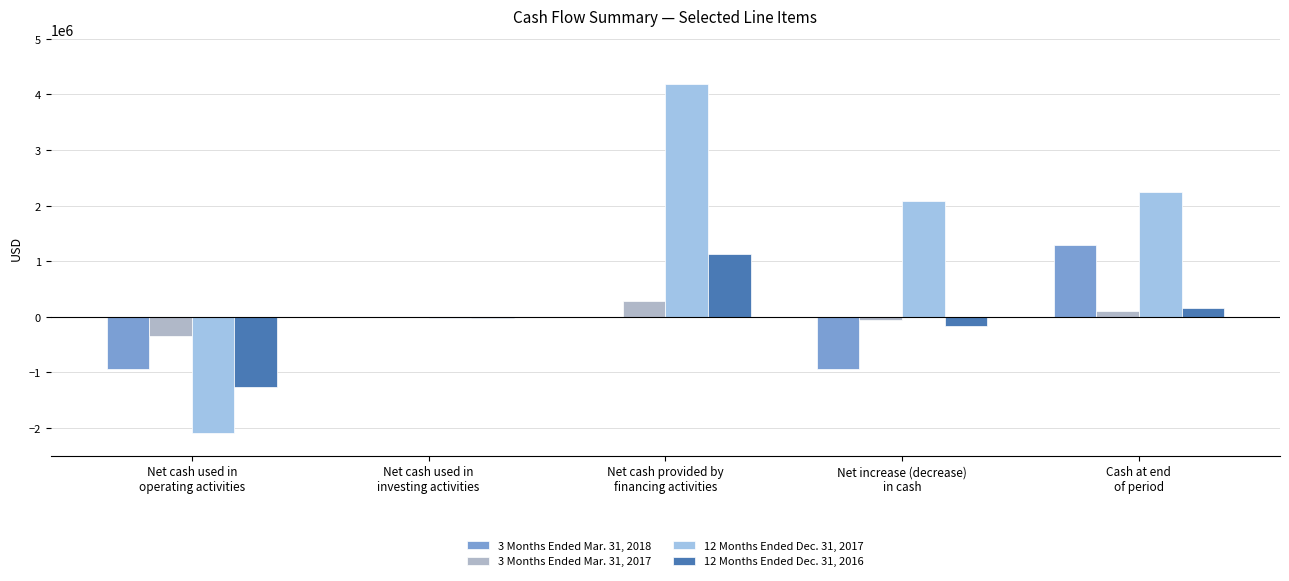

Count the number of data series in this chart.

4